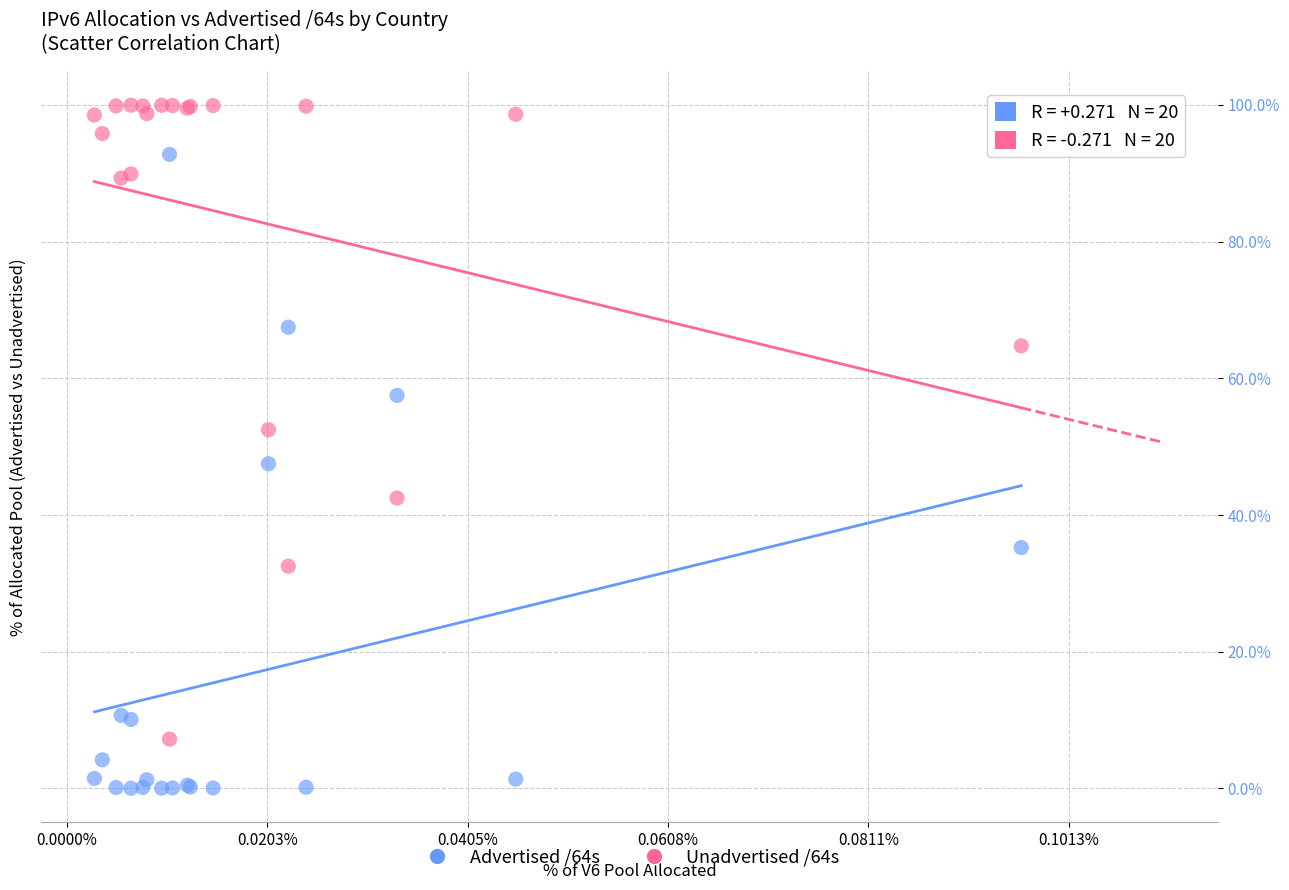

Which series contains the lowest Y value?

Advertised /64s